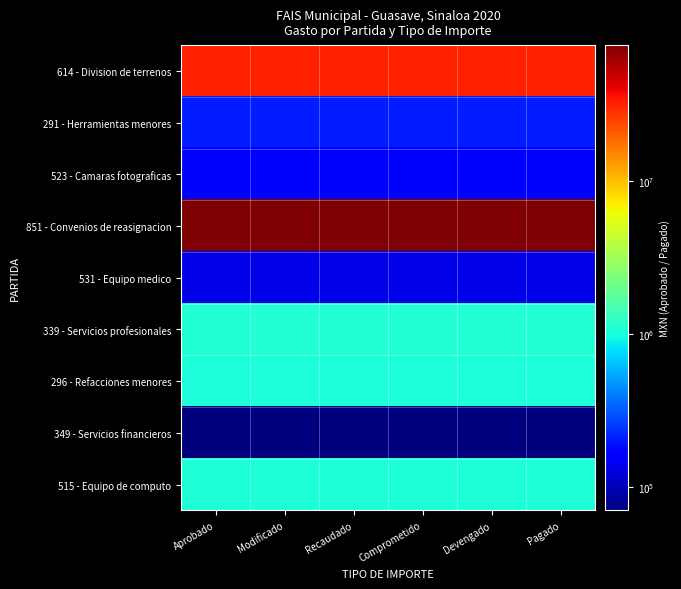

Between Aprobado and Modificado, which series saw the biggest shift?

614 - Division de terrenos